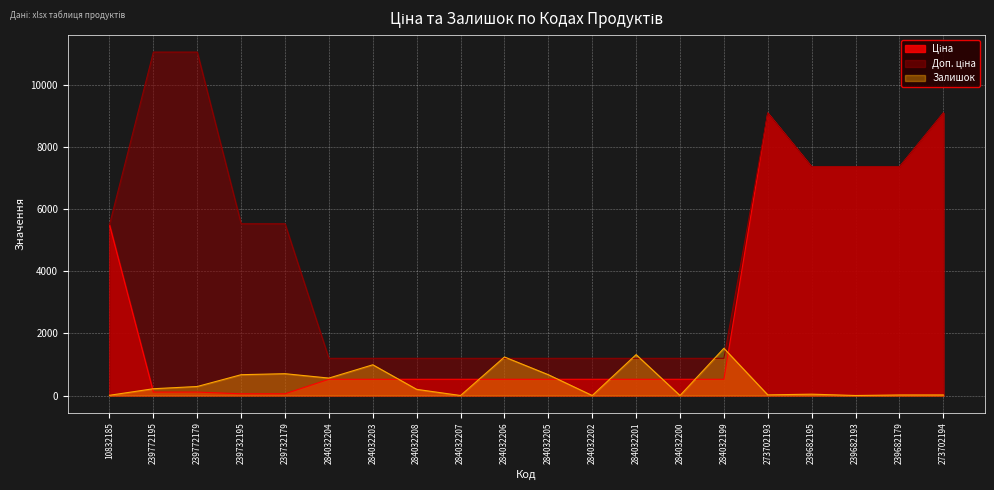

The value of Залишок at 284032200 is 0.0. True or false?

True